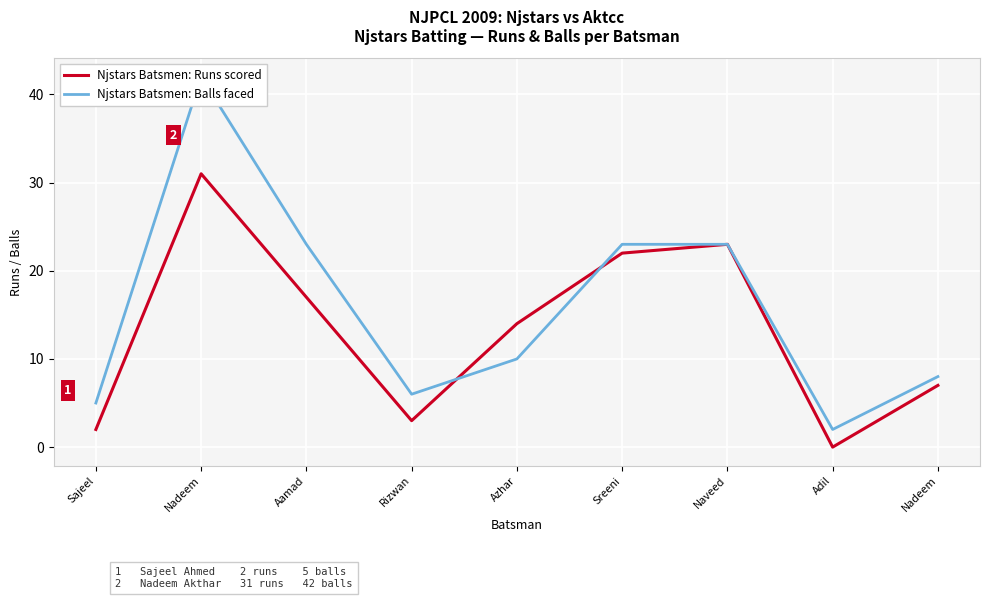

Which series has the largest total across all categories?

Njstars Batsmen: Balls faced